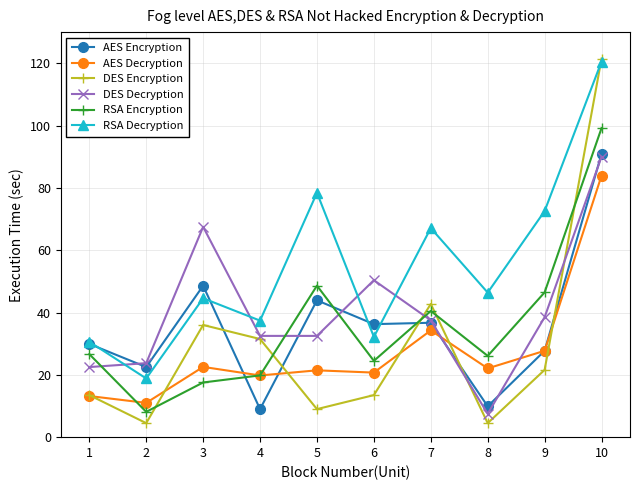

What is the minimum value shown in the chart?

4.5